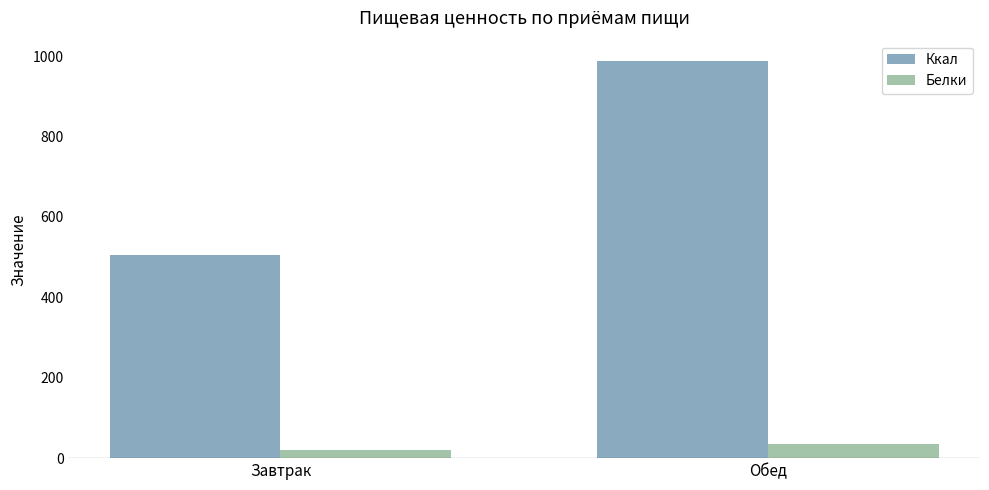

Which category has the lowest value in the Ккал series?

Завтрак